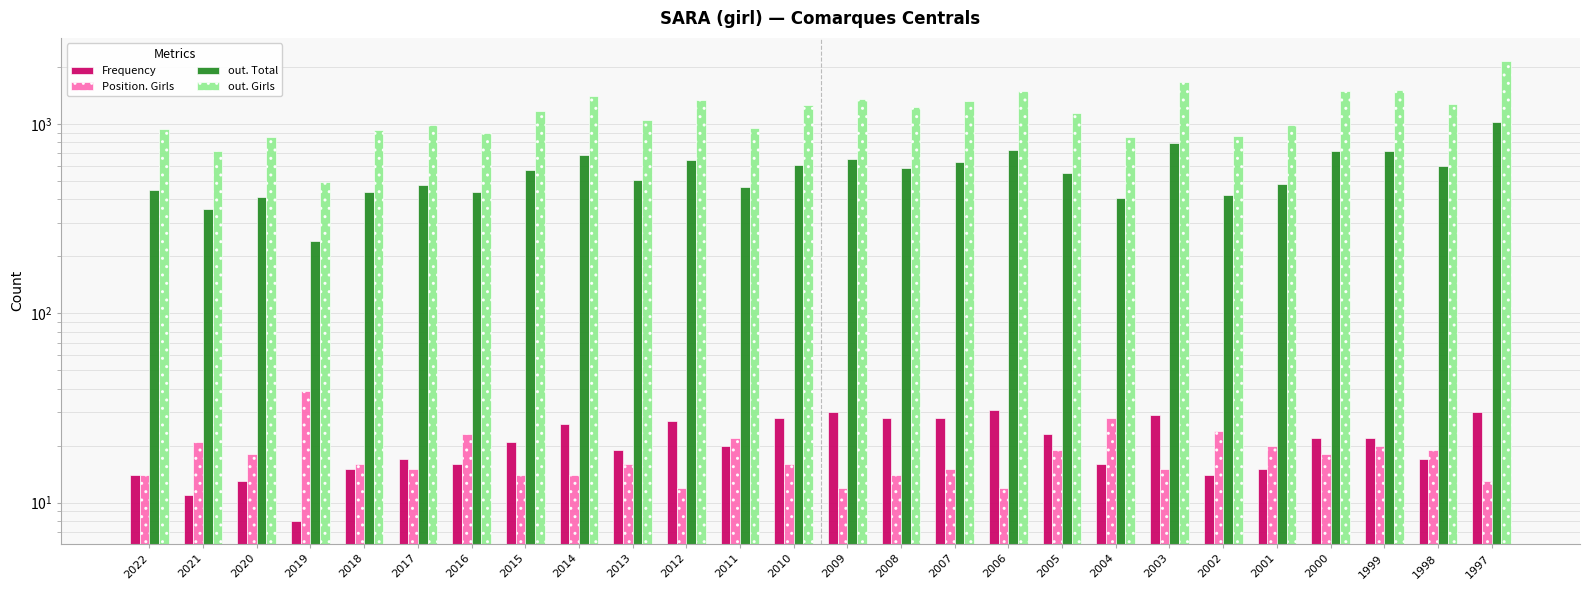

At which category is the sum across all series the highest?

1997